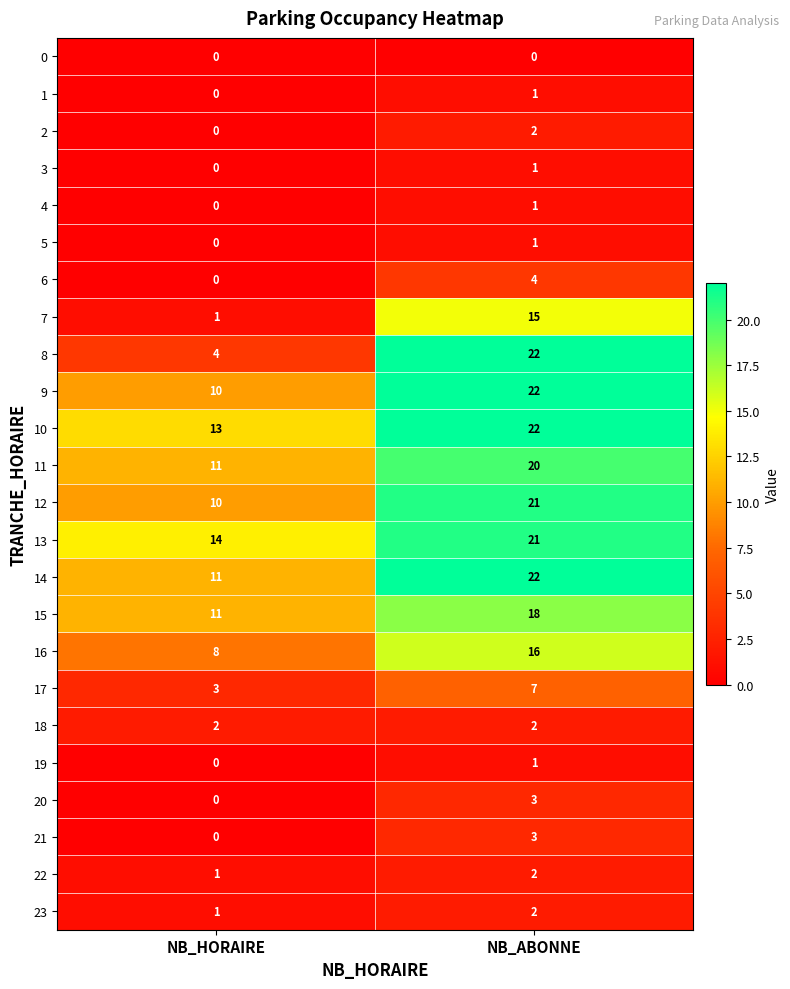

Where is 11 nearest to the value 15?

NB_HORAIRE